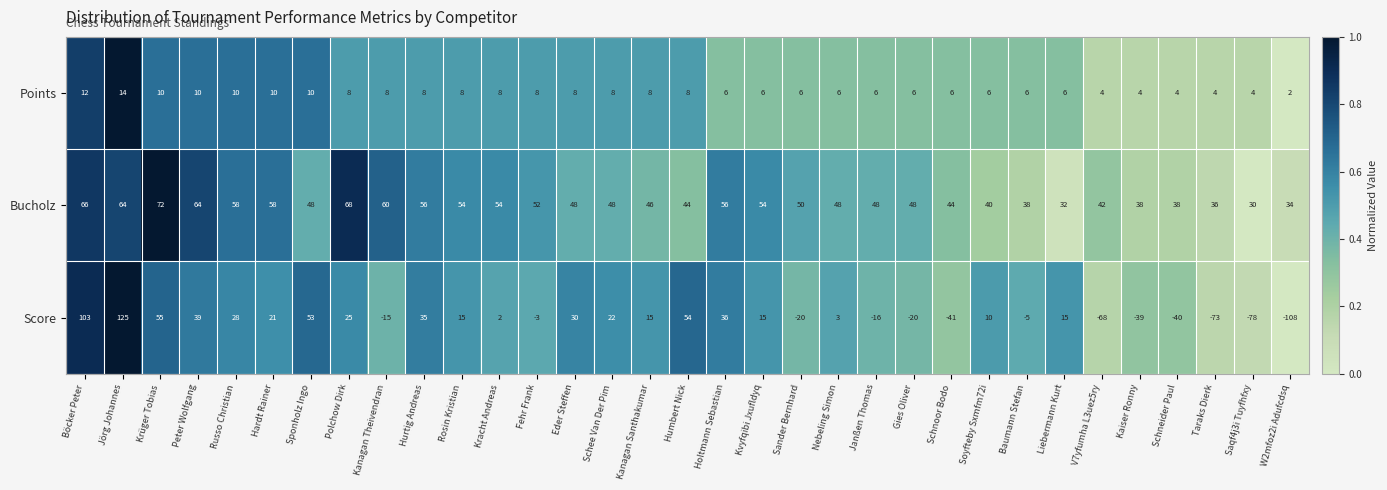

At which category is the sum across all series the highest?

Jörg Johannes